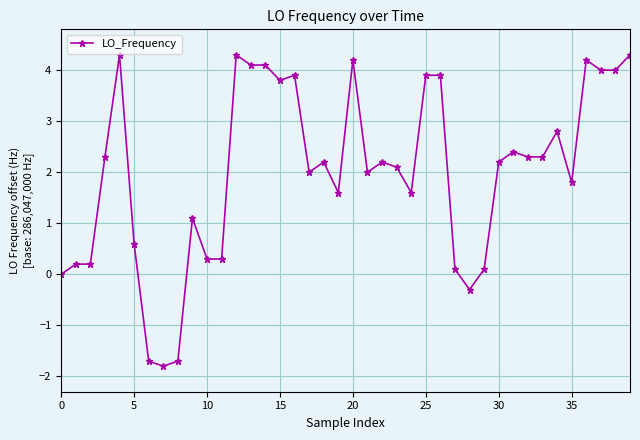

What is the difference between the maximum and minimum values?

6.1